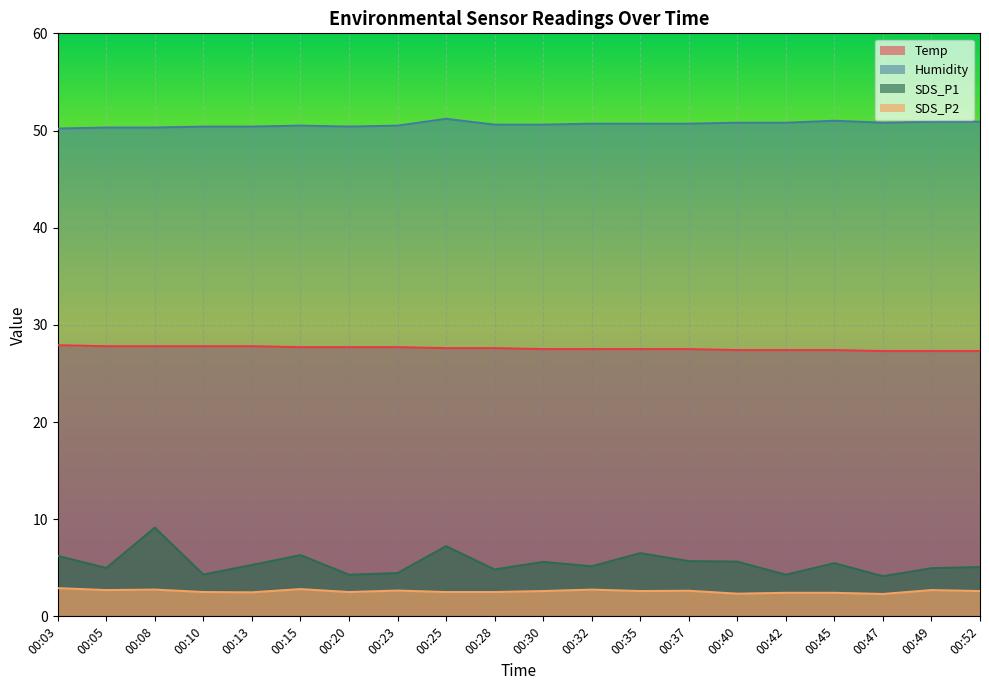

List the series in order of their peak value, lowest first.

SDS_P2, SDS_P1, Temp, Humidity